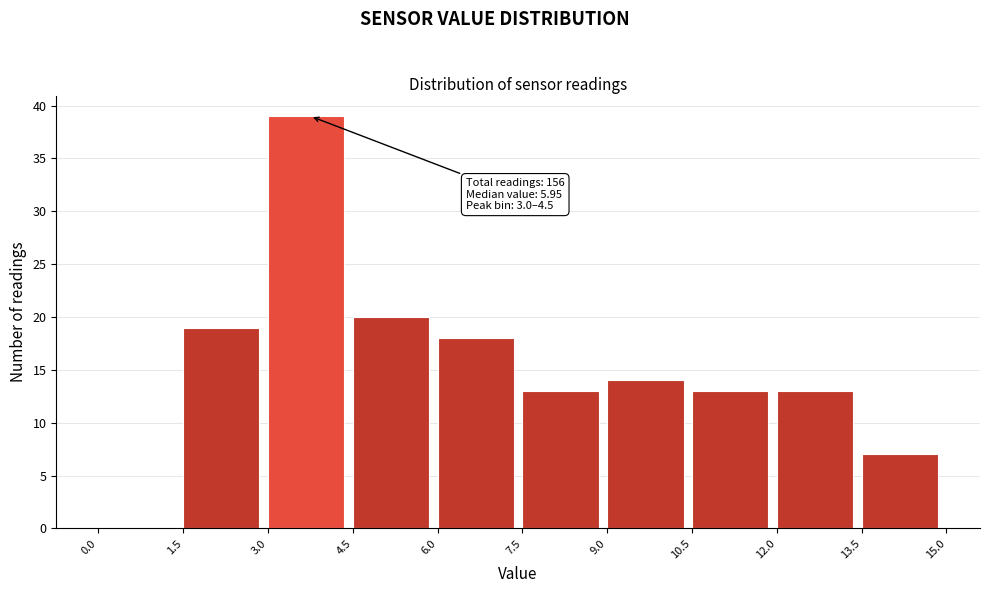

Which range on the x-axis has the tallest bar?

3.0 to 4.5